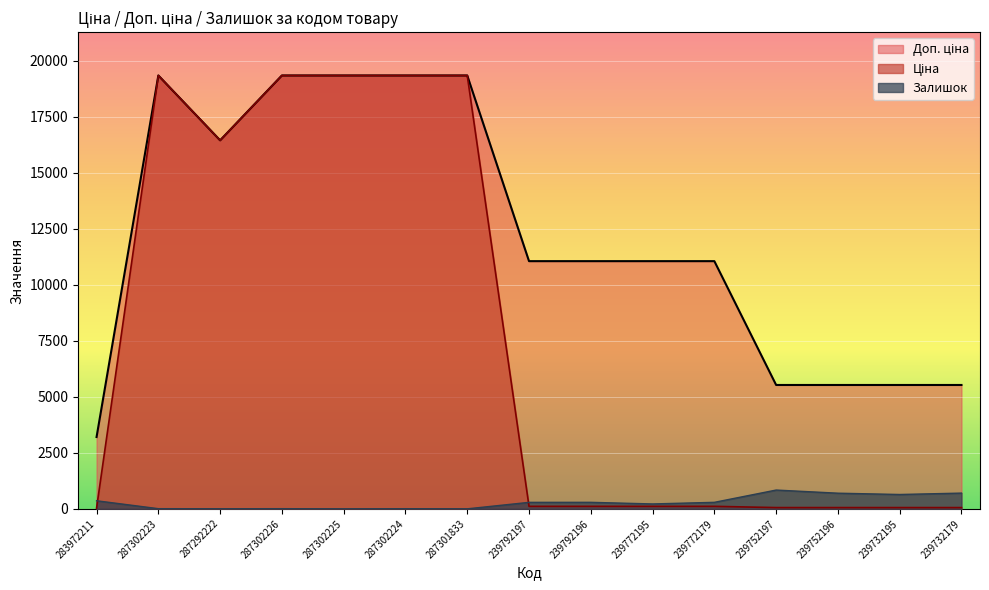

How many categories are shown in the chart?

15